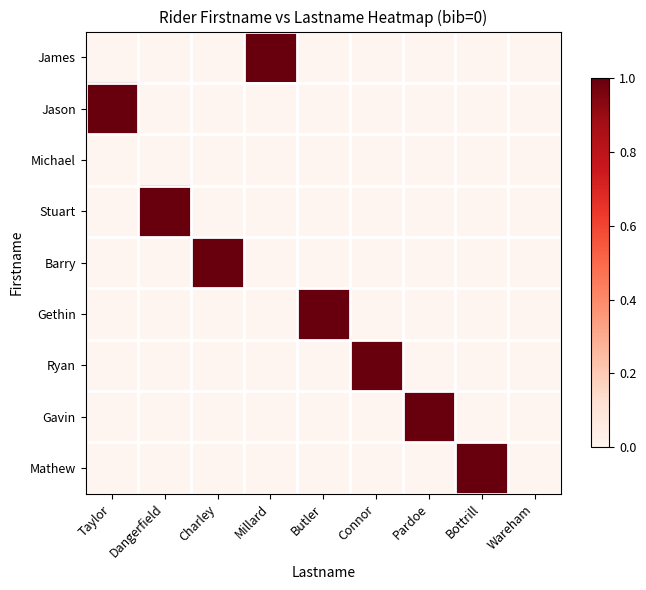

Reading left to right, list all the values displayed in this chart.

James: Taylor=0	Dangerfield=0	Charley=0	Millard=1	Butler=0	Connor=0	Pardoe=0	Bottrill=0	Wareham=0
Jason: Taylor=1	Dangerfield=0	Charley=0	Millard=0	Butler=0	Connor=0	Pardoe=0	Bottrill=0	Wareham=0
Michael: Taylor=0	Dangerfield=0	Charley=0	Millard=0	Butler=0	Connor=0	Pardoe=0	Bottrill=0	Wareham=0
Stuart: Taylor=0	Dangerfield=1	Charley=0	Millard=0	Butler=0	Connor=0	Pardoe=0	Bottrill=0	Wareham=0
Barry: Taylor=0	Dangerfield=0	Charley=1	Millard=0	Butler=0	Connor=0	Pardoe=0	Bottrill=0	Wareham=0
Gethin: Taylor=0	Dangerfield=0	Charley=0	Millard=0	Butler=1	Connor=0	Pardoe=0	Bottrill=0	Wareham=0
Ryan: Taylor=0	Dangerfield=0	Charley=0	Millard=0	Butler=0	Connor=1	Pardoe=0	Bottrill=0	Wareham=0
Gavin: Taylor=0	Dangerfield=0	Charley=0	Millard=0	Butler=0	Connor=0	Pardoe=1	Bottrill=0	Wareham=0
Mathew: Taylor=0	Dangerfield=0	Charley=0	Millard=0	Butler=0	Connor=0	Pardoe=0	Bottrill=1	Wareham=0